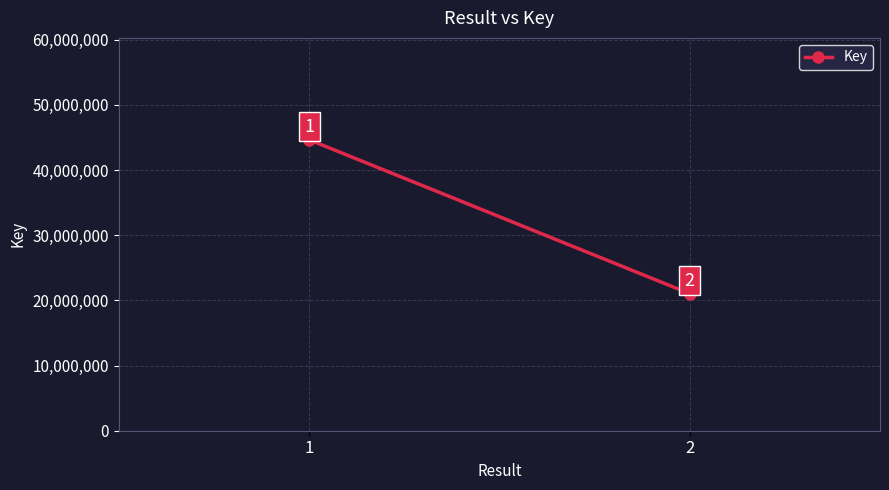

What is the smallest value displayed?

21036126